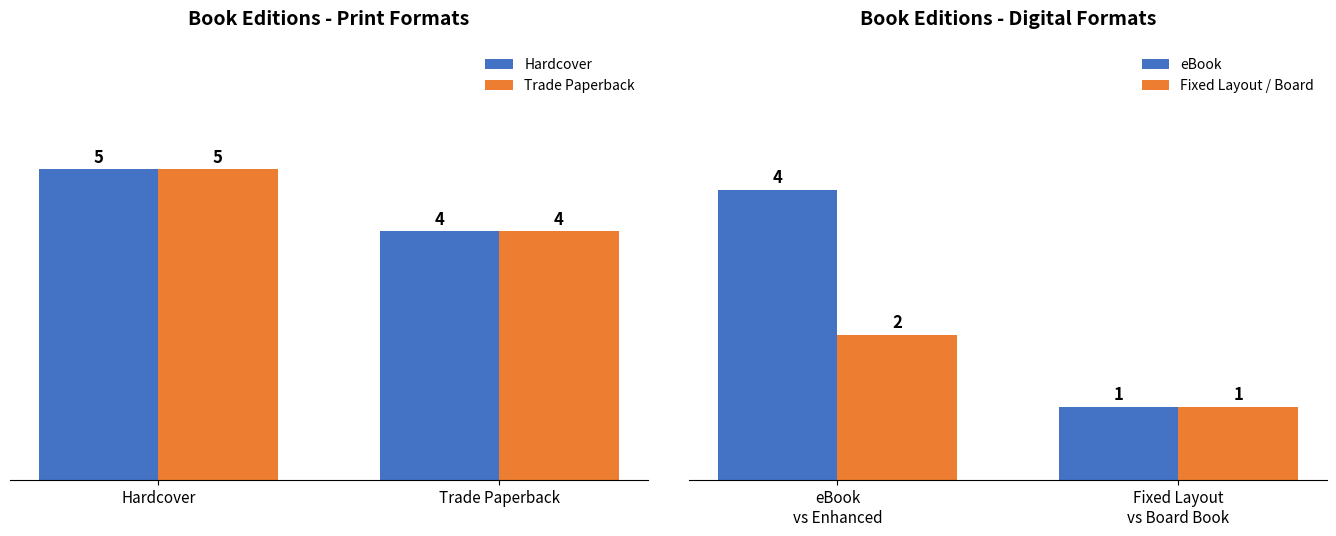

What is the average value of the eBook series?

2